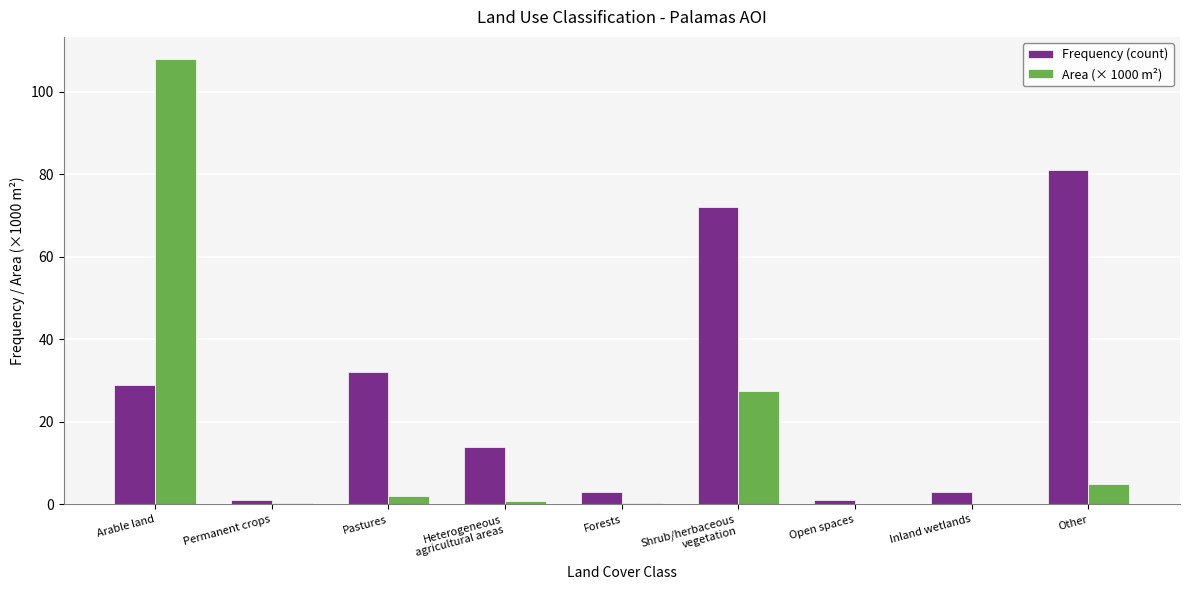

At which label does Area (× 1000 m²) reach its peak?

Arable land